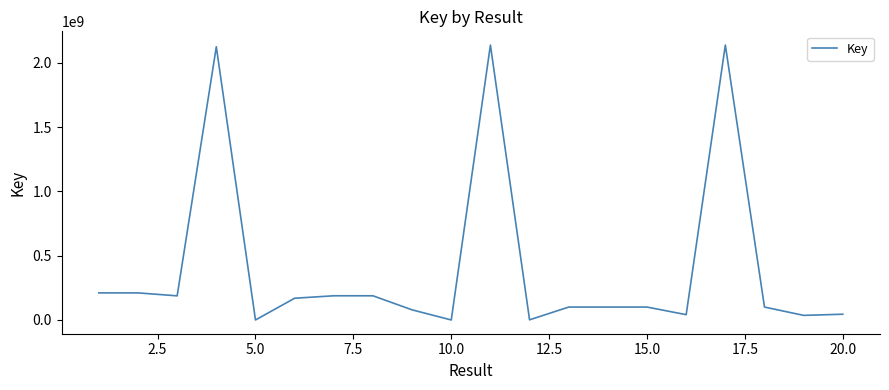

What is the difference between the maximum and minimum values?

2137661464